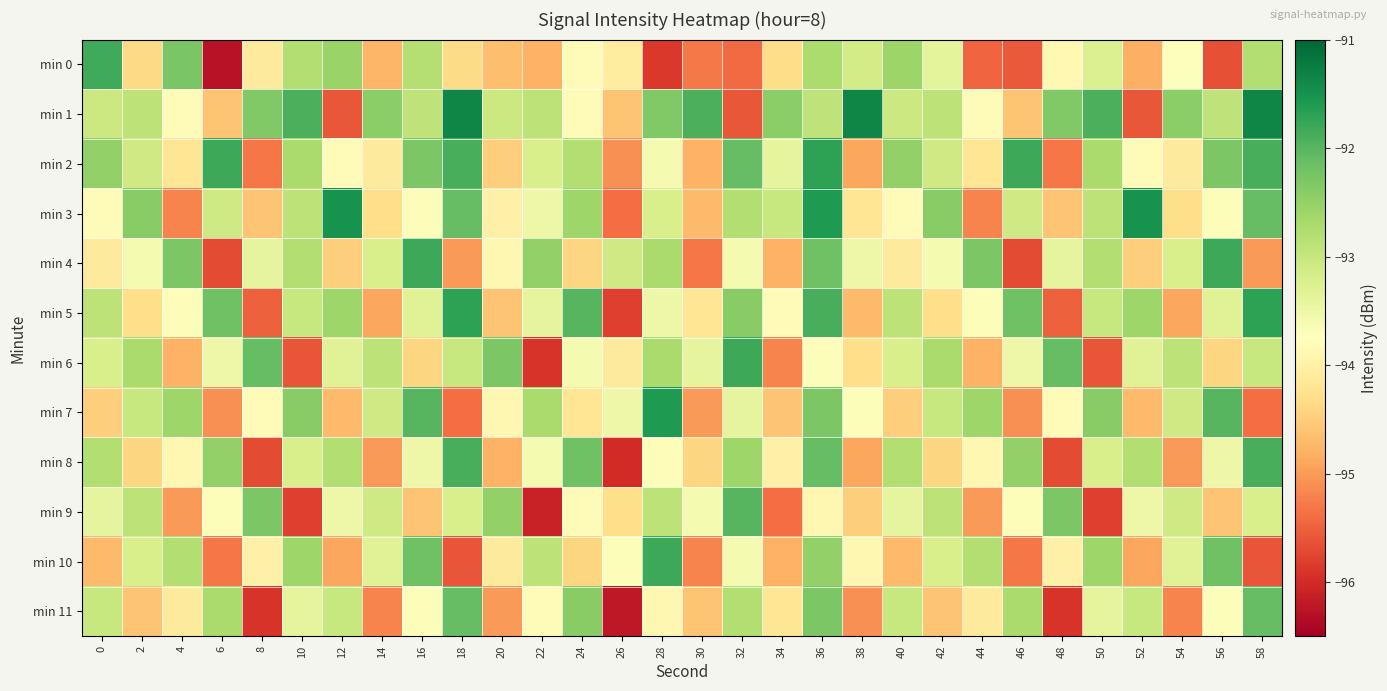

How many categories are shown in the chart?

30